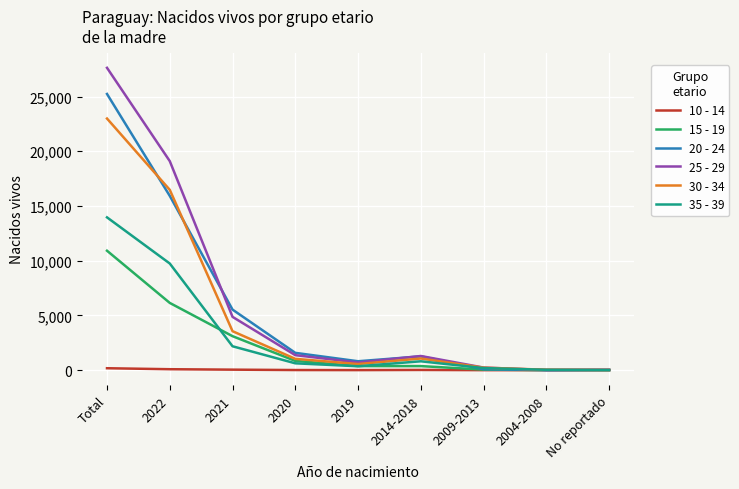

True or false: 15 - 19 has a value of 2104 at 2022.

False